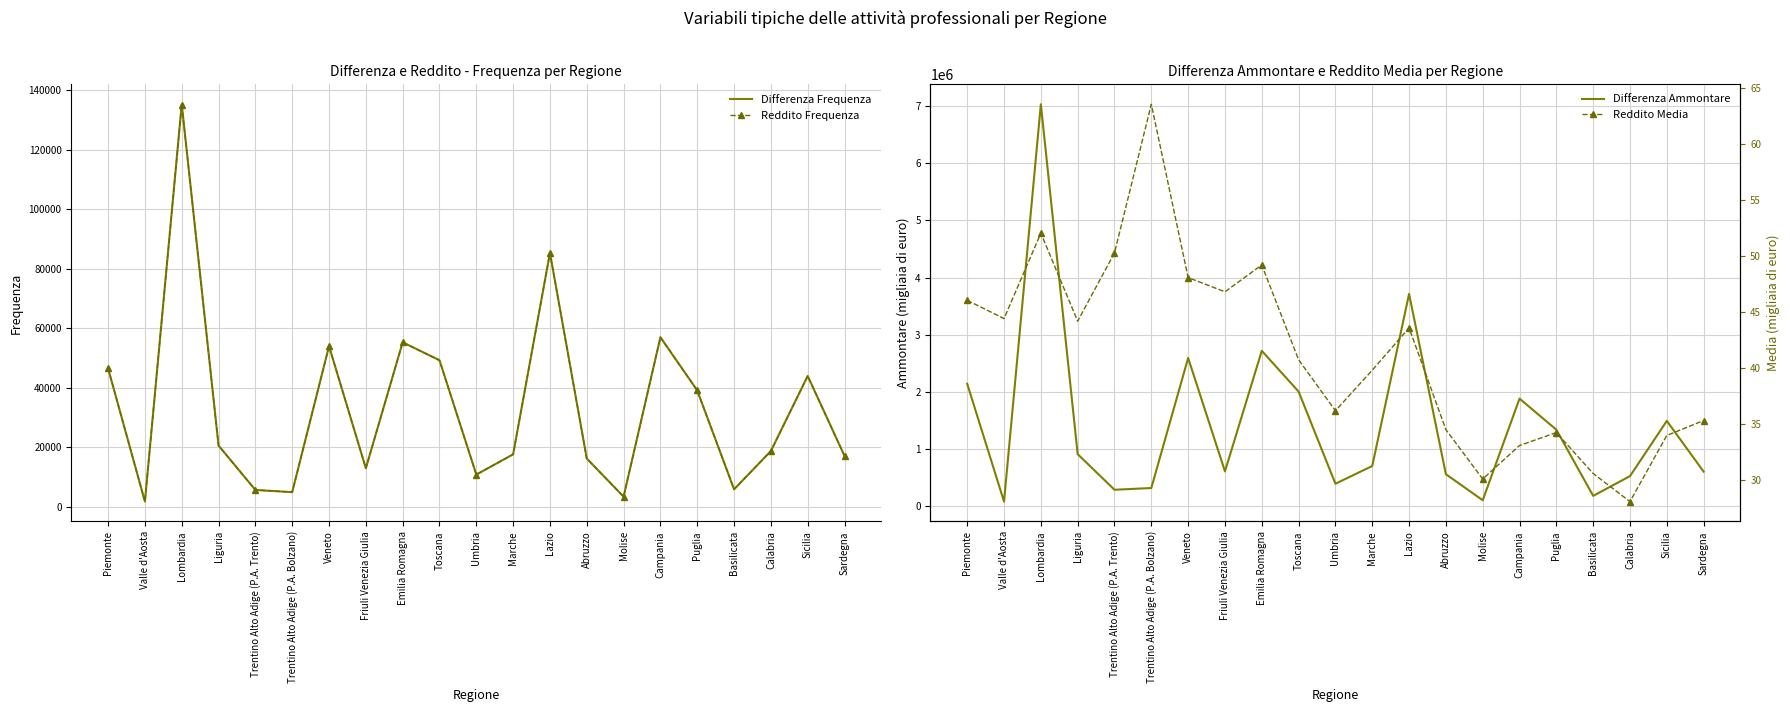

Reading left to right, what are all the values shown in this chart?

Differenza Frequenza: 46575.0	1835.0	135231.0	20649.0	5742.0	5012.0	54033.0	13039.0	55333.0	49302.0	10902.0	17710.0	85359.0	16286.0	3495.0	57029.0	39170.0	5956.0	18820.0	44024.0	17178.0
Reddito Frequenza: 46534.0	1832.0	135100.0	20637.0	5734.0	4999.0	53983.0	13033.0	55280.0	49269.0	10890.0	17699.0	85251.0	16274.0	3493.0	56983.0	39141.0	5951.0	18794.0	43985.0	17159.0
Differenza Ammontare: 2141752.0	81314.0	7030514.0	911543.0	288417.0	318929.0	2593900.0	609787.0	2718833.0	2005716.0	393750.0	704003.0	3714370.0	560825.0	104965.0	1883022.0	1338821.0	181798.0	526951.0	1493160.0	605396.0
Reddito Media: 46.0	44.4	52.0	44.1	50.2	63.5	48.0	46.8	49.2	40.7	36.1	39.8	43.5	34.5	30.1	33.0	34.2	30.5	28.0	33.9	35.3